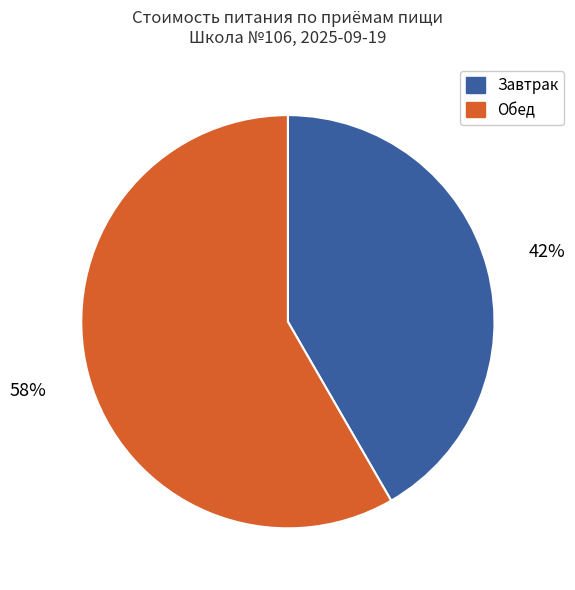

How many segments does this pie chart have?

2